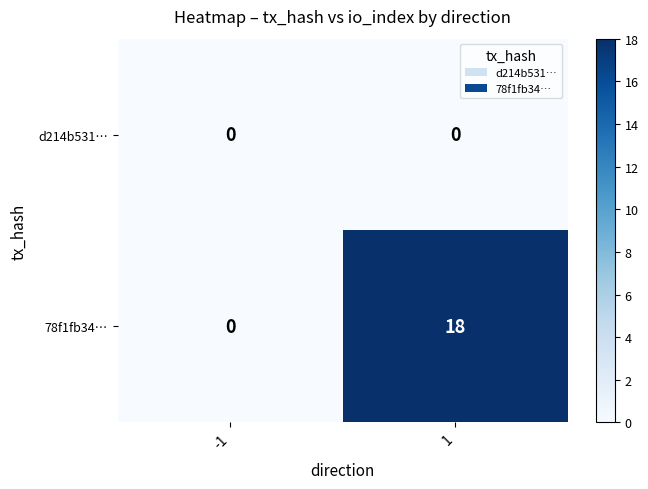

Reading left to right, what are all the values shown in this chart?

d214b531…: -1=0	1=0
78f1fb34…: -1=0	1=18